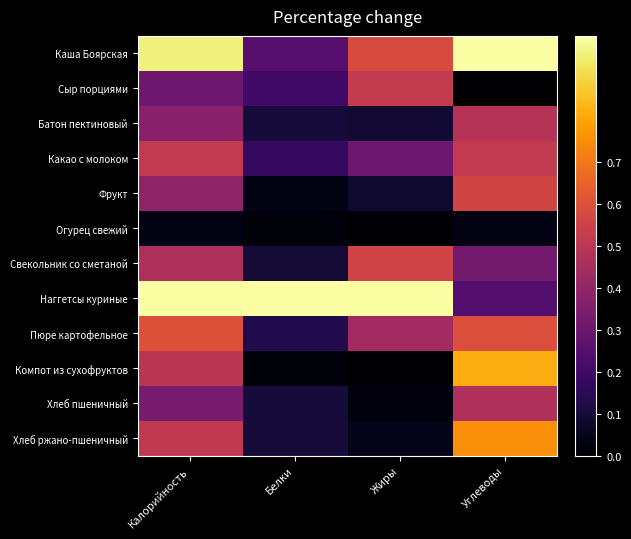

What is the total value across all series at Белки?

2.2